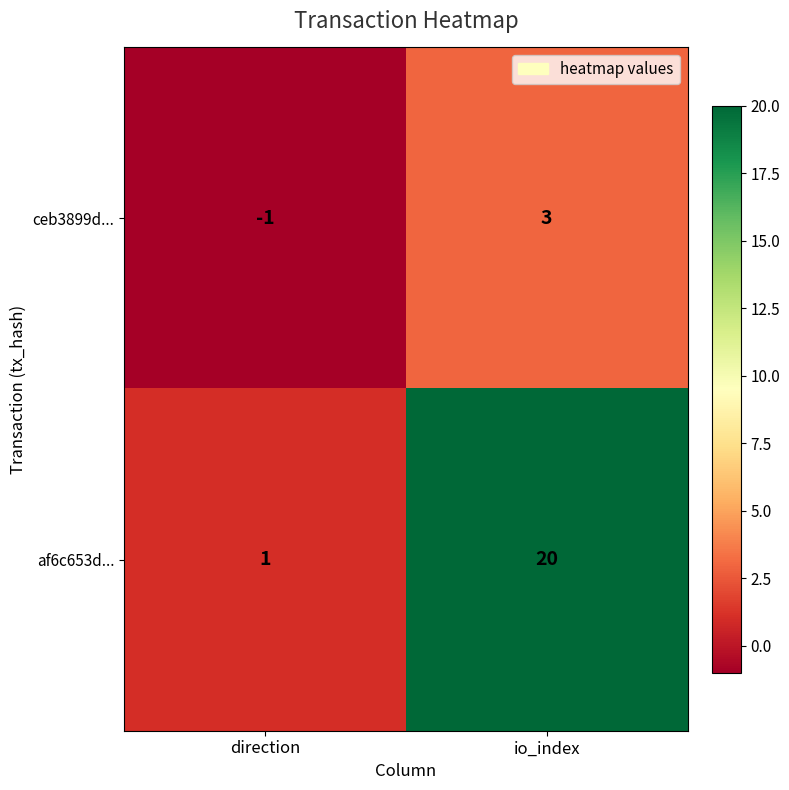

Is it true that ceb3899d... equals 2 at io_index?

False